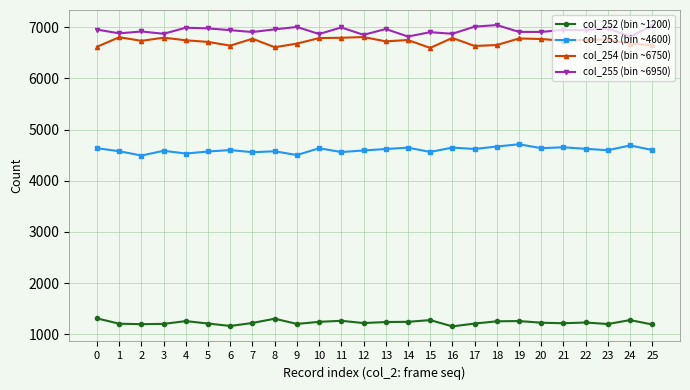

Rank the series at 17 from lowest to highest value.

col_252 (bin ~1200), col_253 (bin ~4600), col_254 (bin ~6750), col_255 (bin ~6950)